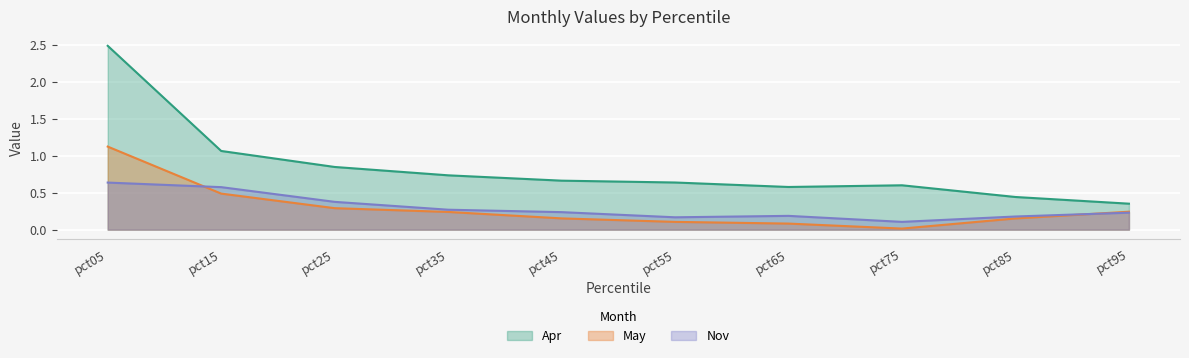

The value of May at pct75 is 0.0. True or false?

False